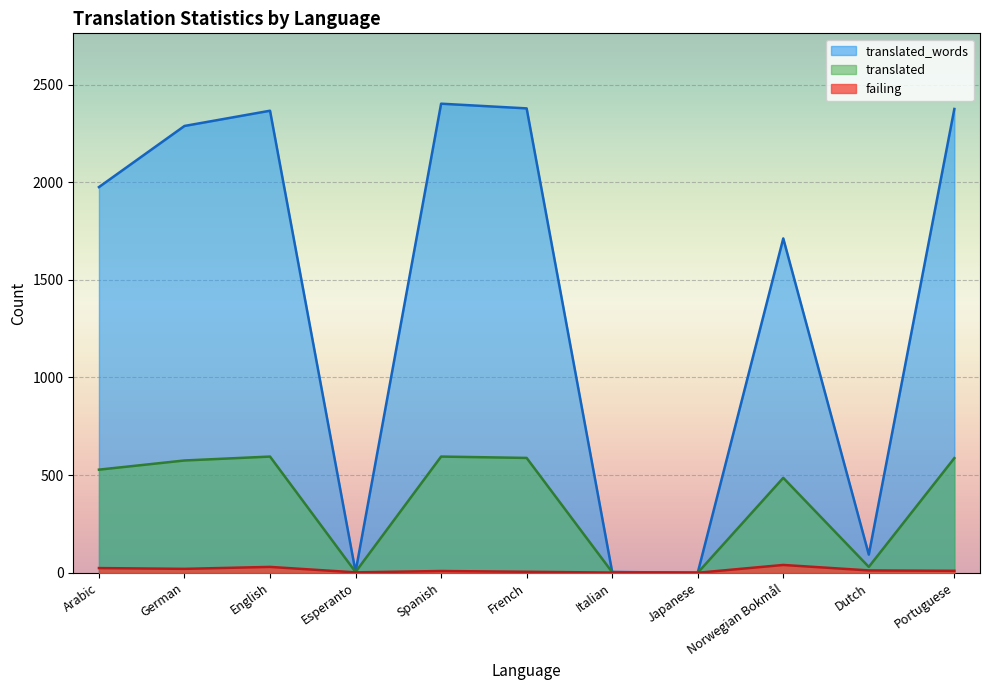

Read the translated_words value at Norwegian Bokmål.

1712